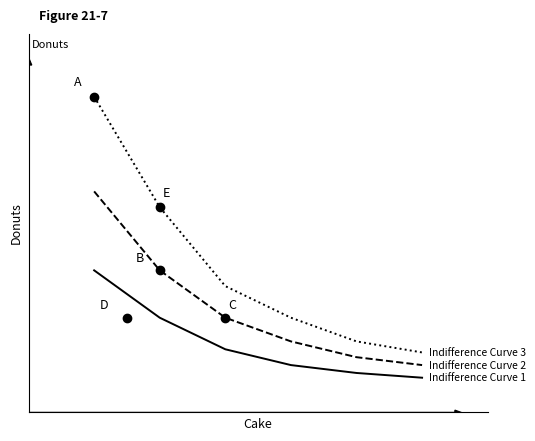

Is this an area chart (filled region under the line)?

No